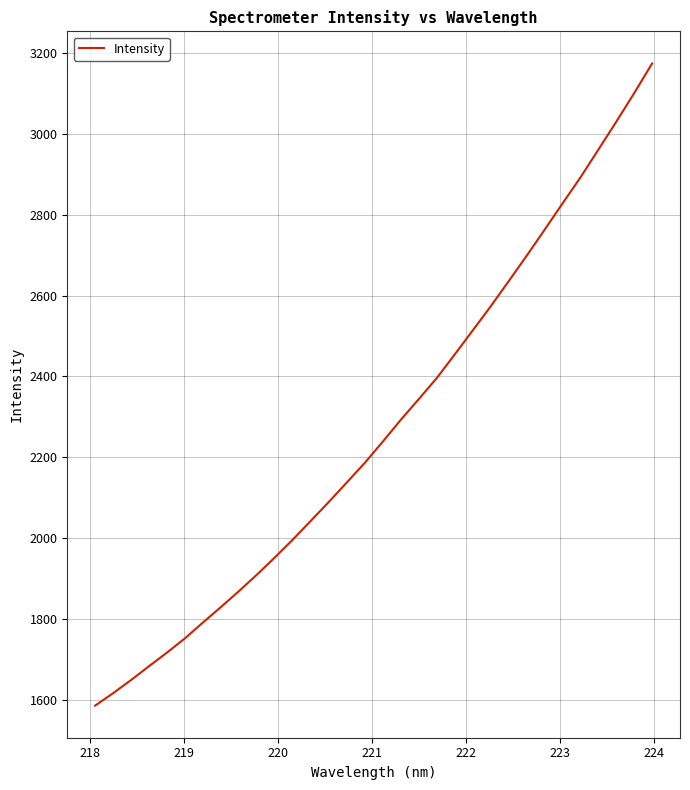

What is the maximum value shown in the chart?

3174.0